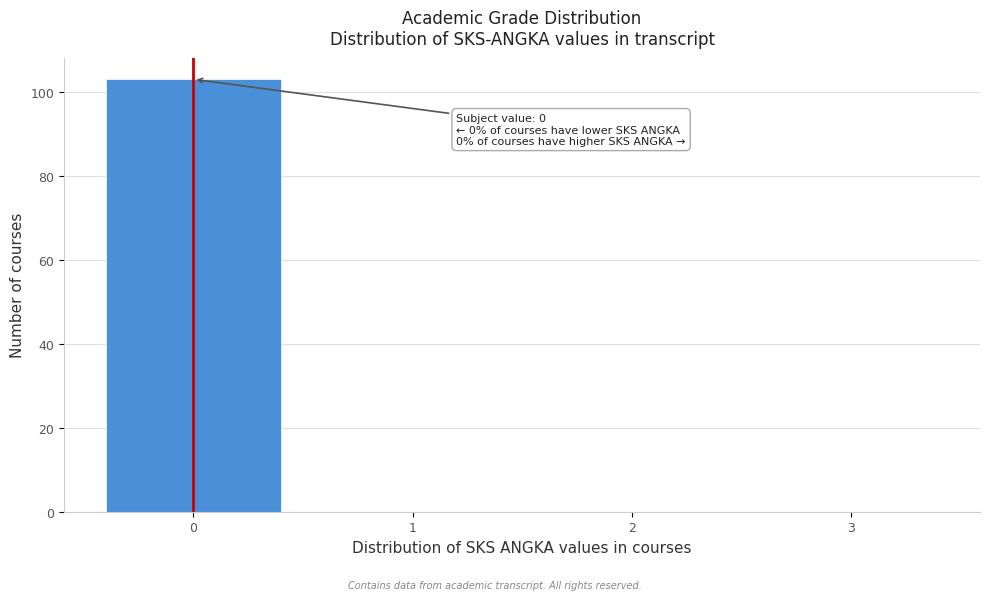

Over which range of the x-axis is the bar tallest?

-0.5 to 0.5